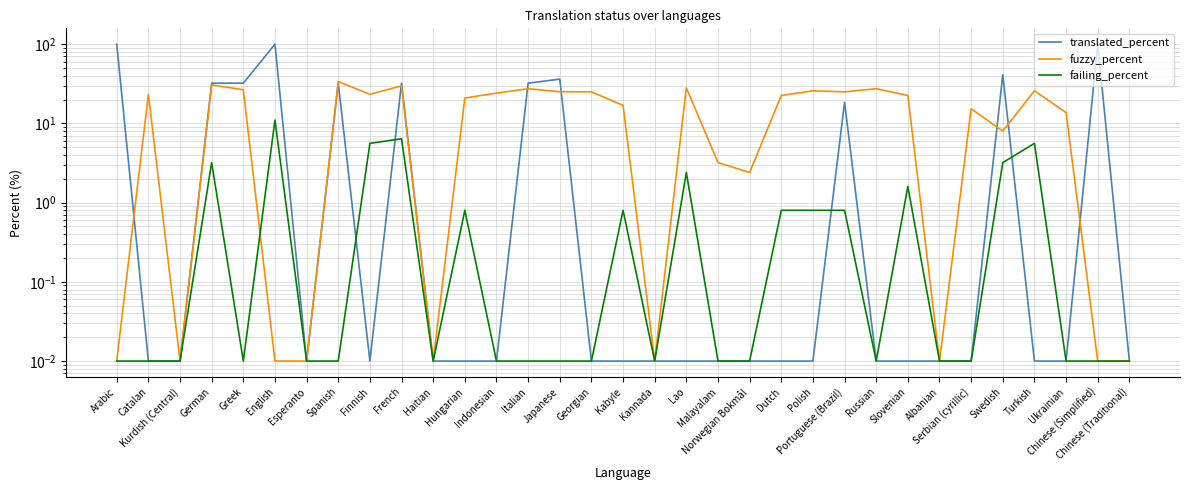

Which category has the highest value in the translated_percent series?

Arabic